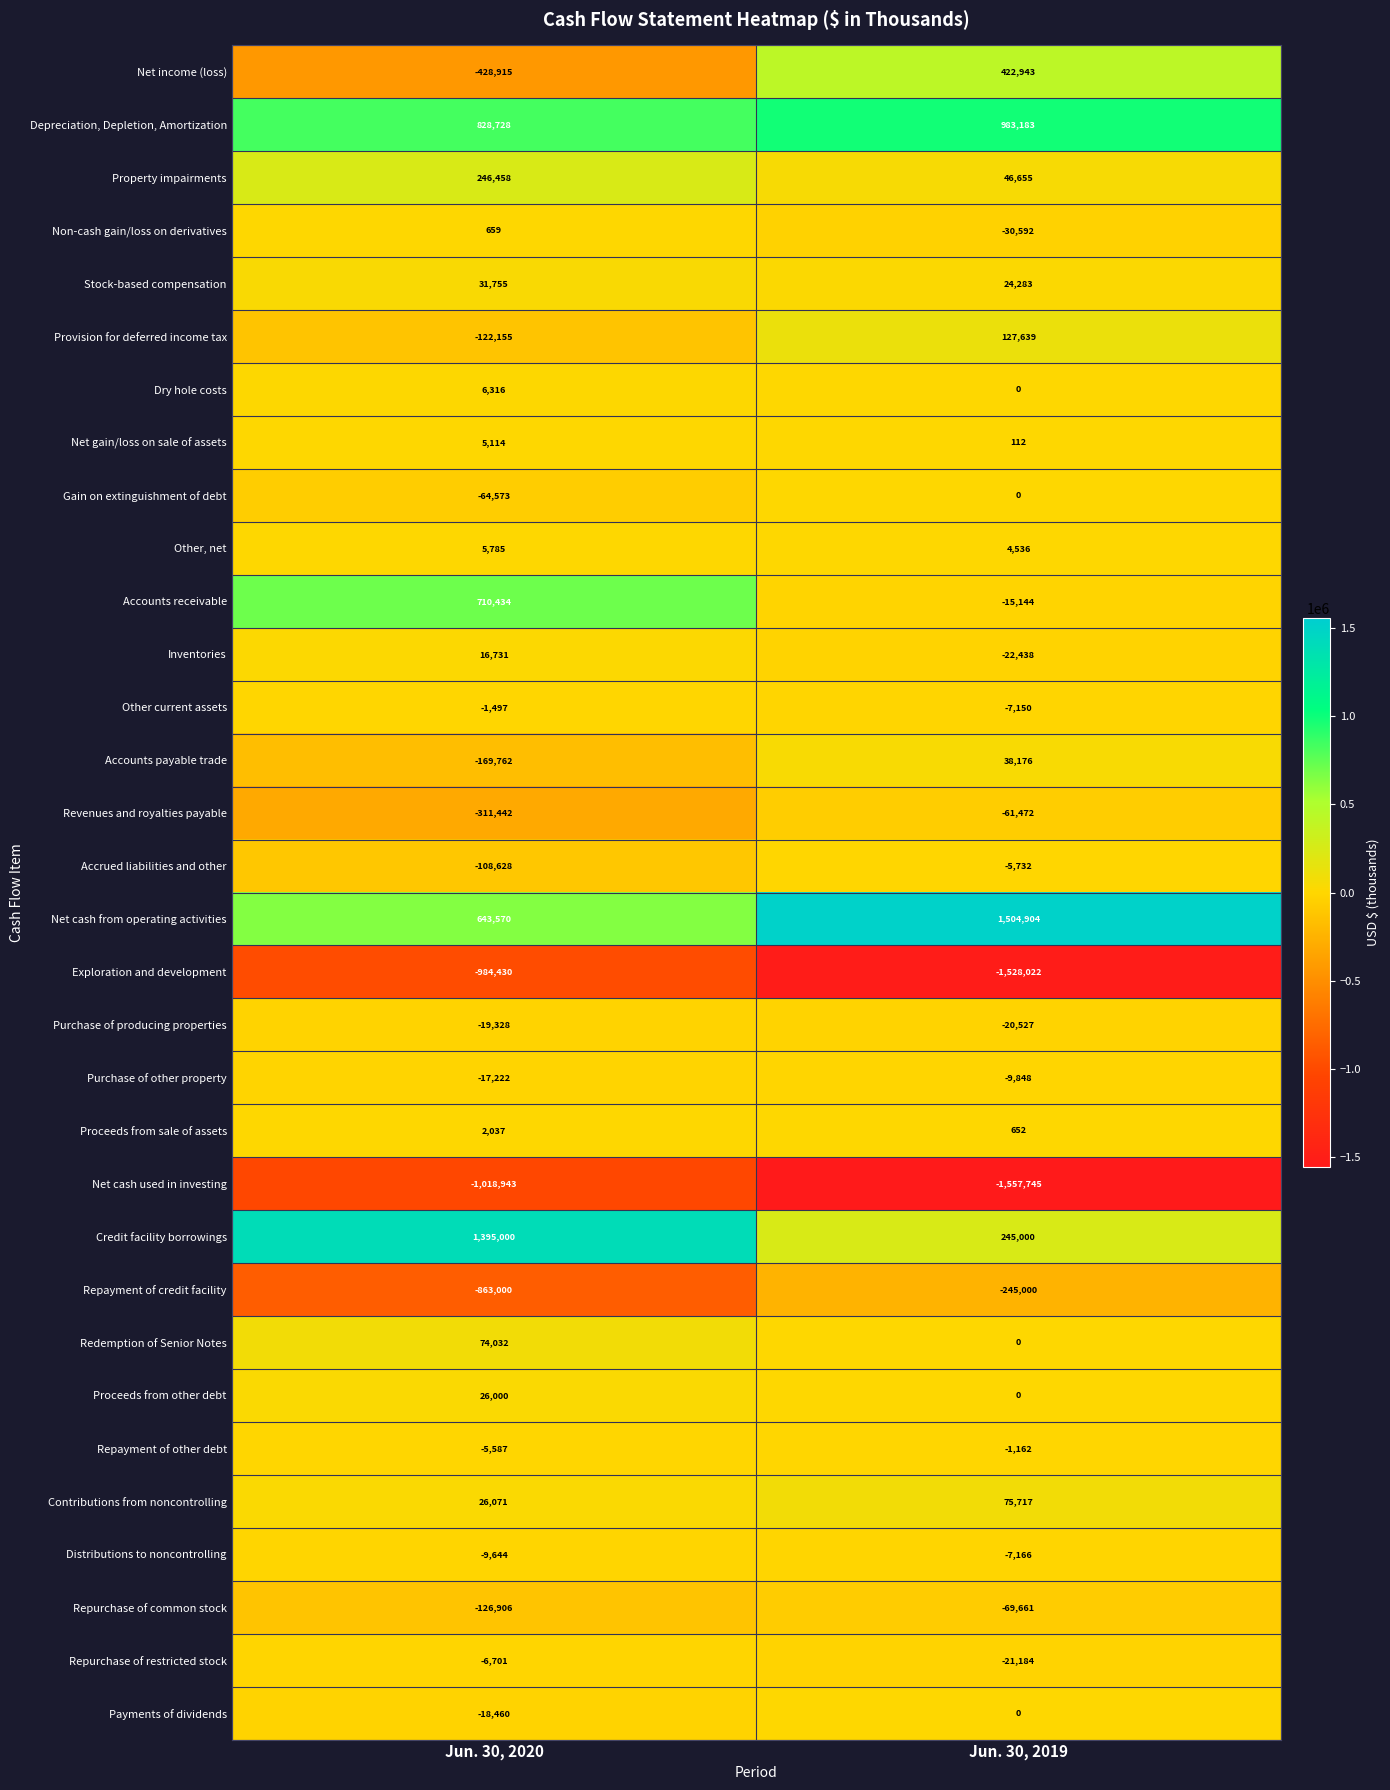

Which series changed the most between Jun. 30, 2020 and Jun. 30, 2019?

Credit facility borrowings